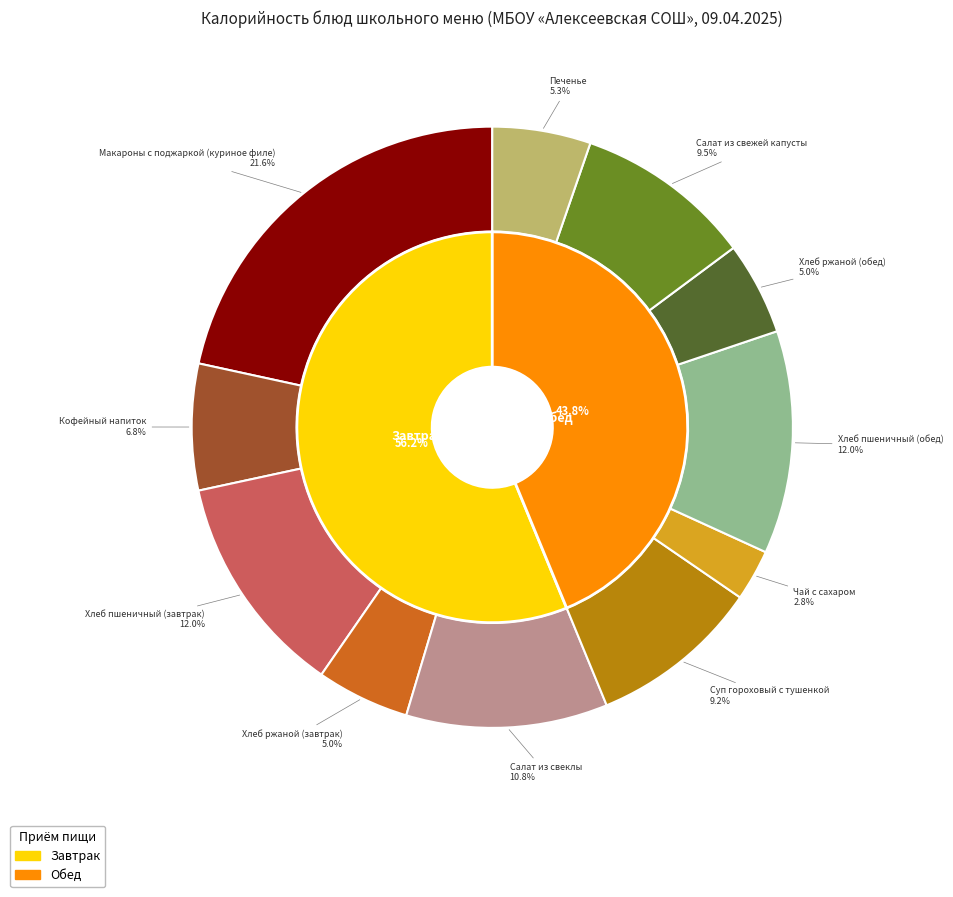

To the nearest percent, what is the difference between the largest and smallest slice percentages?

19%